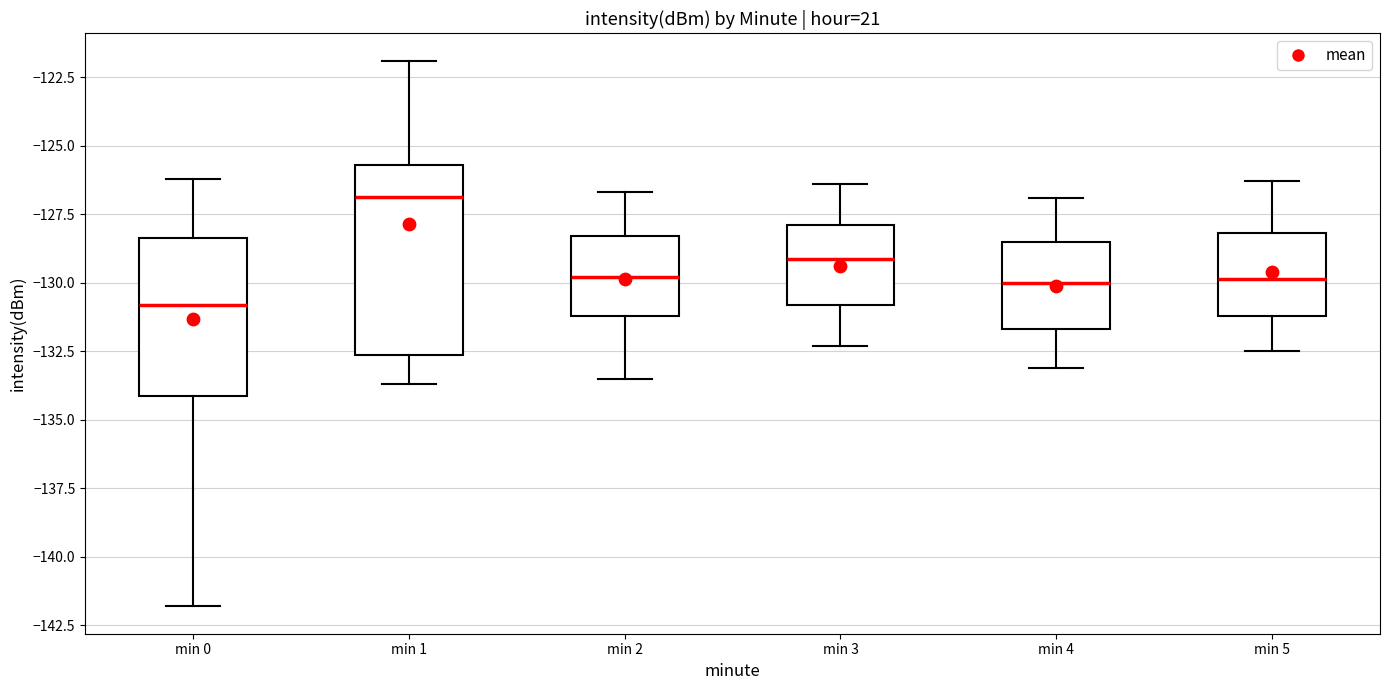

Reading left to right, transcribe this box plot: for each box, give where its median line is, the range the box spans, and where its two whiskers end, as read against the y-axis. The values are not printed on the chart, so give them approximately, as read against the axis.

min 0: median -131.0, box -134.0 to -128.5, whiskers -142.0 to -126.0
min 1: median -127.0, box -132.5 to -125.5, whiskers -133.5 to -122.0
min 2: median -130.0, box -131.0 to -128.5, whiskers -133.5 to -126.5
min 3: median -129.0, box -131.0 to -128.0, whiskers -132.5 to -126.5
min 4: median -130.0, box -131.5 to -128.5, whiskers -133.0 to -127.0
min 5: median -130.0, box -131.0 to -128.0, whiskers -132.5 to -126.5